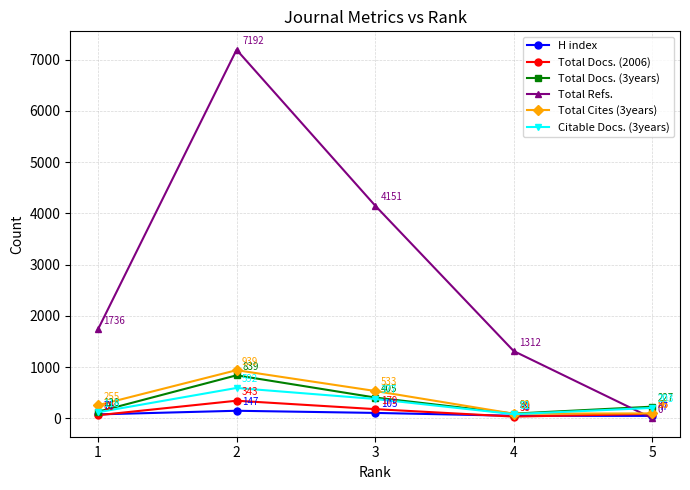

Which series has the widest spread of values?

Total Refs.